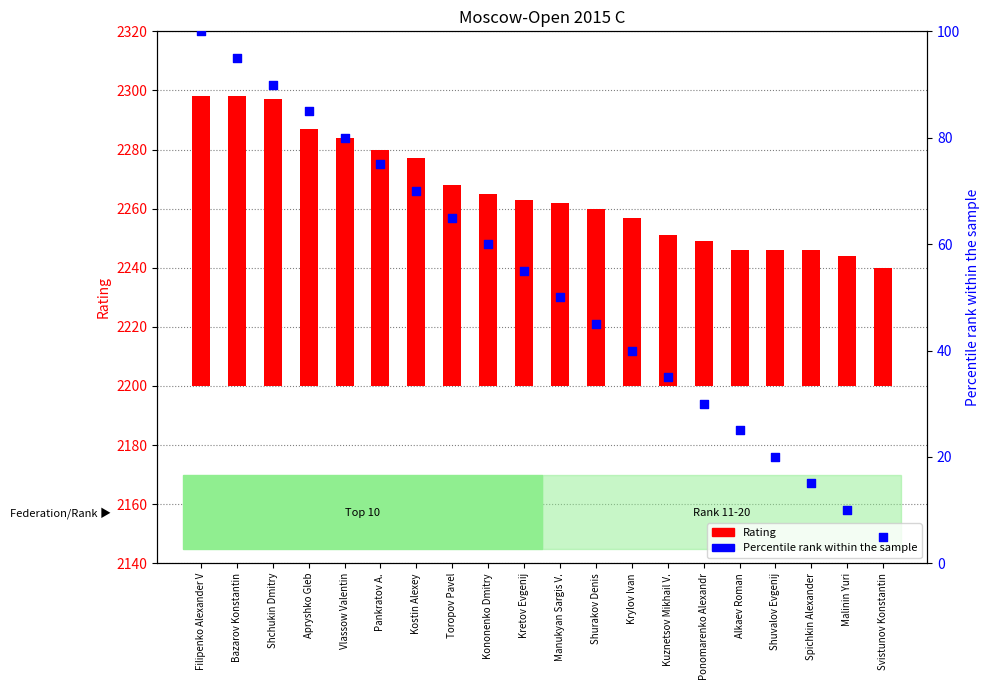

Which series has the widest spread of Y values?

Percentile rank within the sample